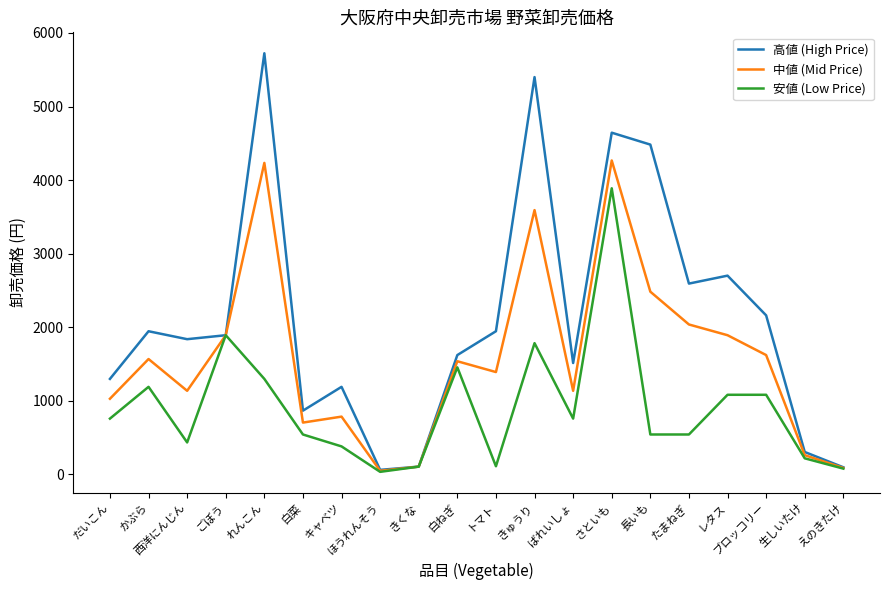

The value of 中値 (Mid Price) at だいこん is 1384. True or false?

False